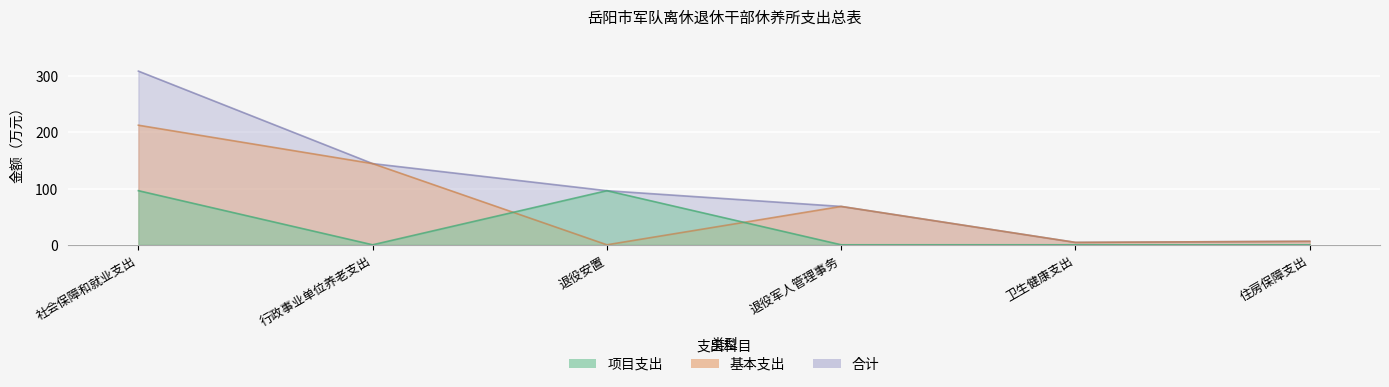

Is it true that 合计 equals 96.2 at 退役安置?

True